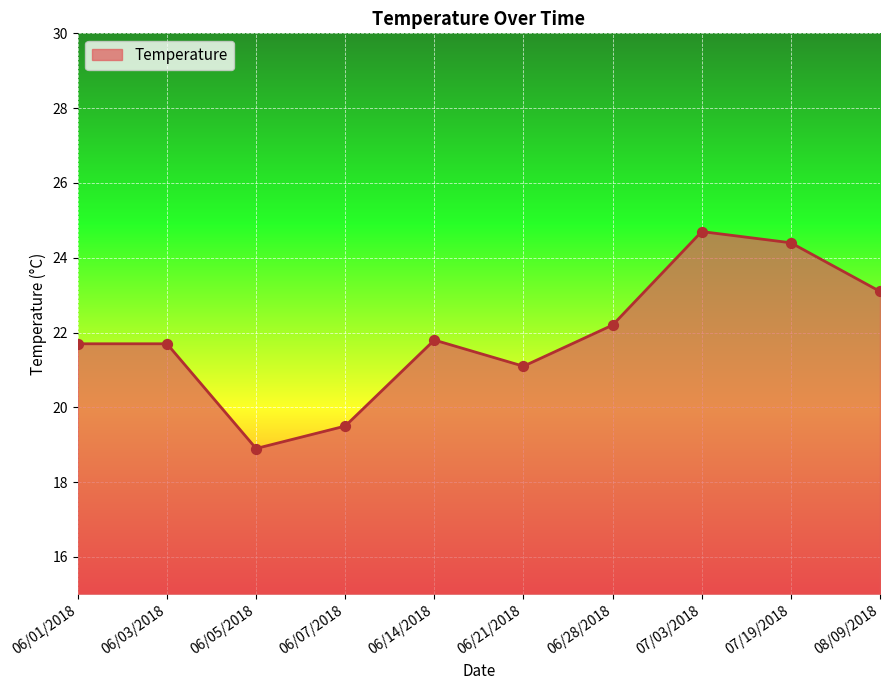

What is the ratio of the value at 06/07/2018 to the value at 06/03/2018?

0.9